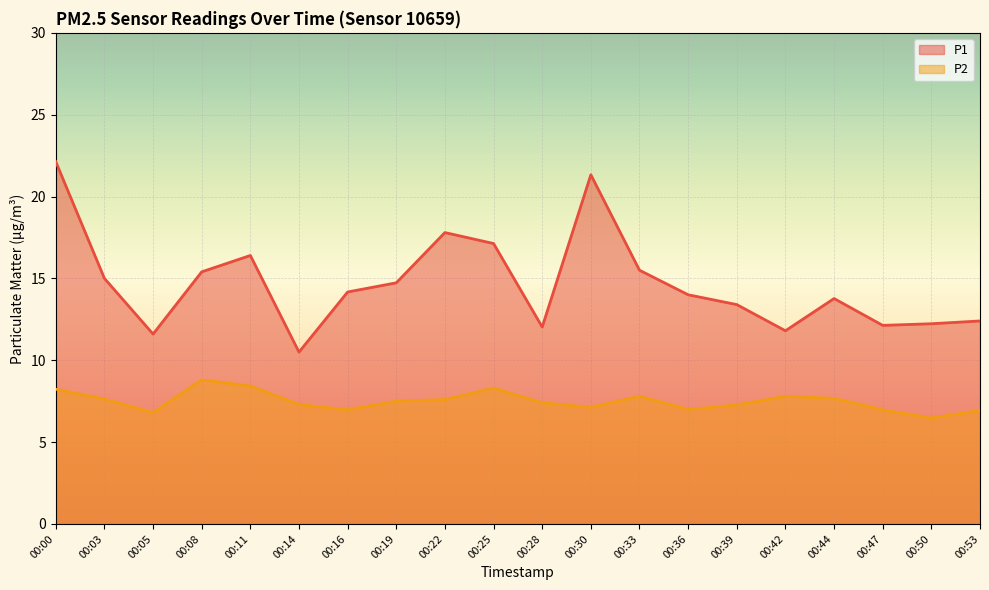

What are all the series names shown in the legend?

P1, P2